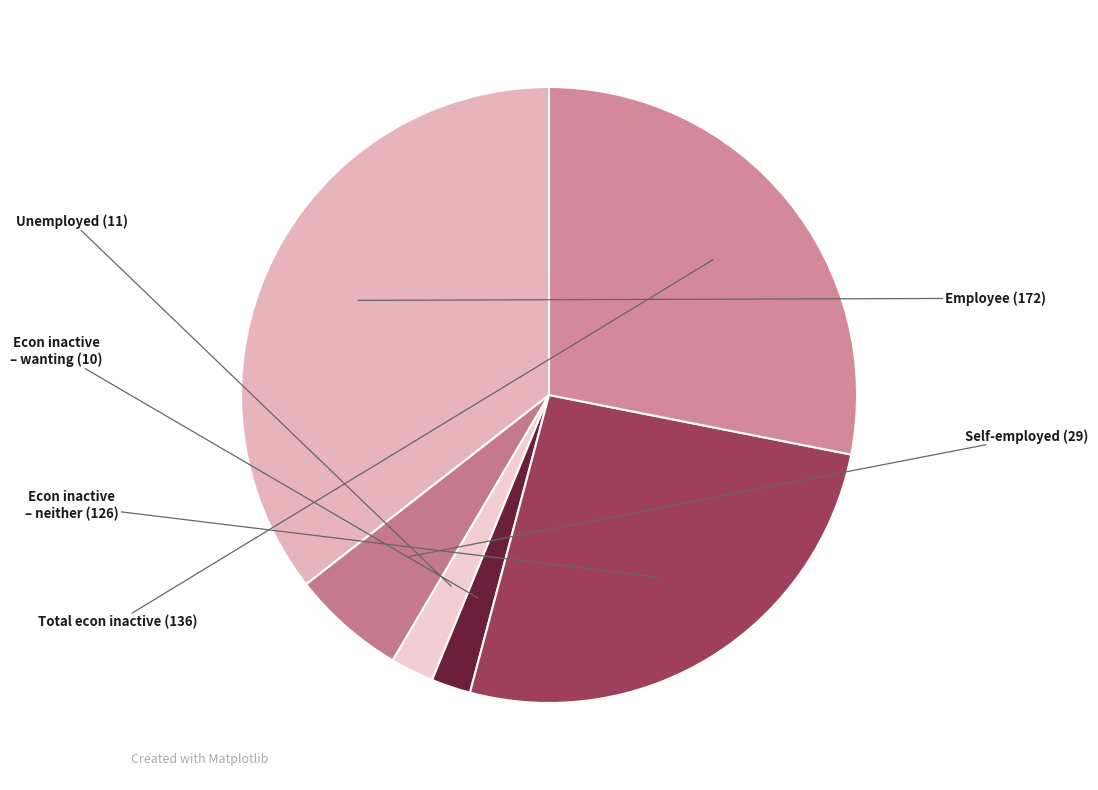

Which slice is the smallest?

Economically inactive (wanting)